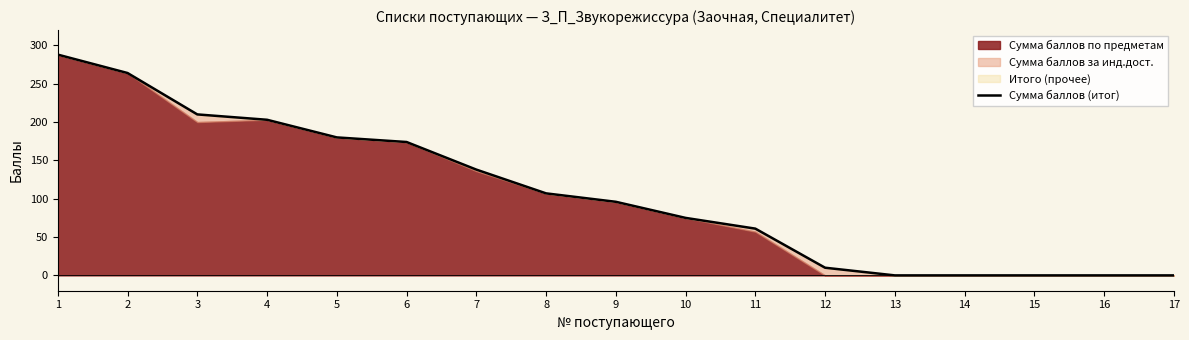

Reading left to right, extract all data points from this chart.

288	264	210	203	180	174	138	107	96	75	61	10	0	0	0	0	0